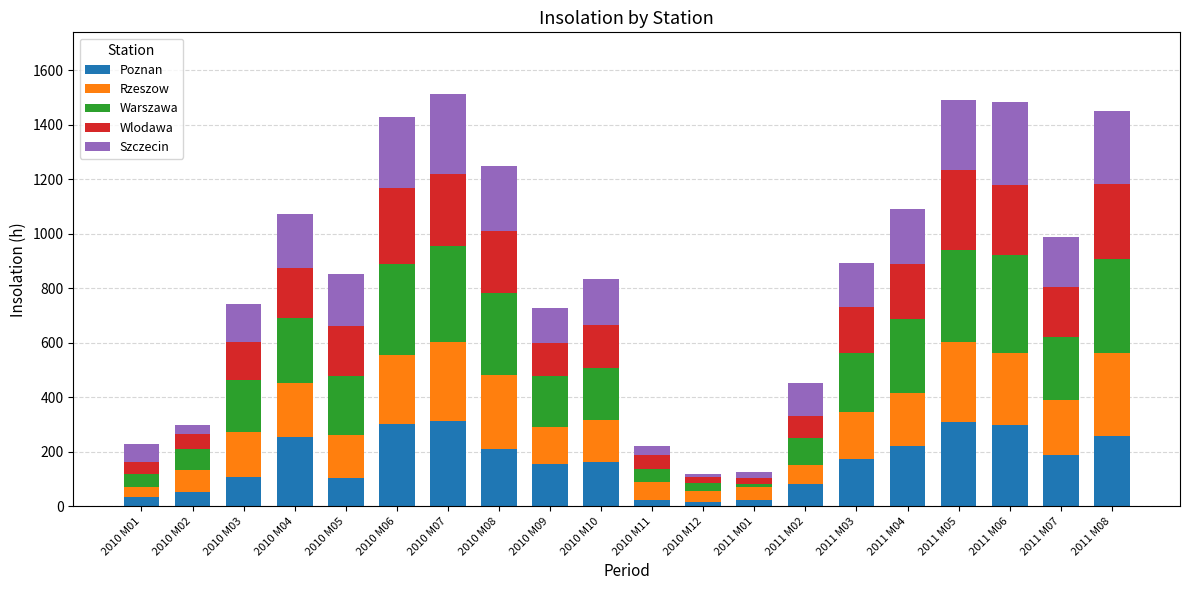

What is the sum of all Poznan values?

3294